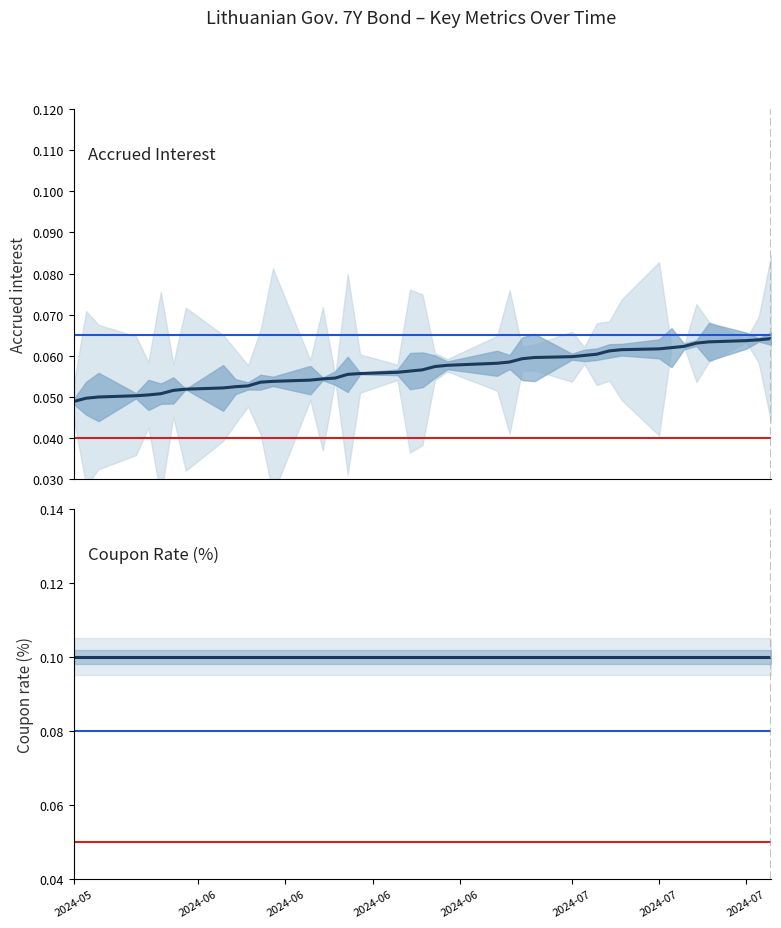

True or false: Accrued interest has more than 2 points higher than both neighbors.

False